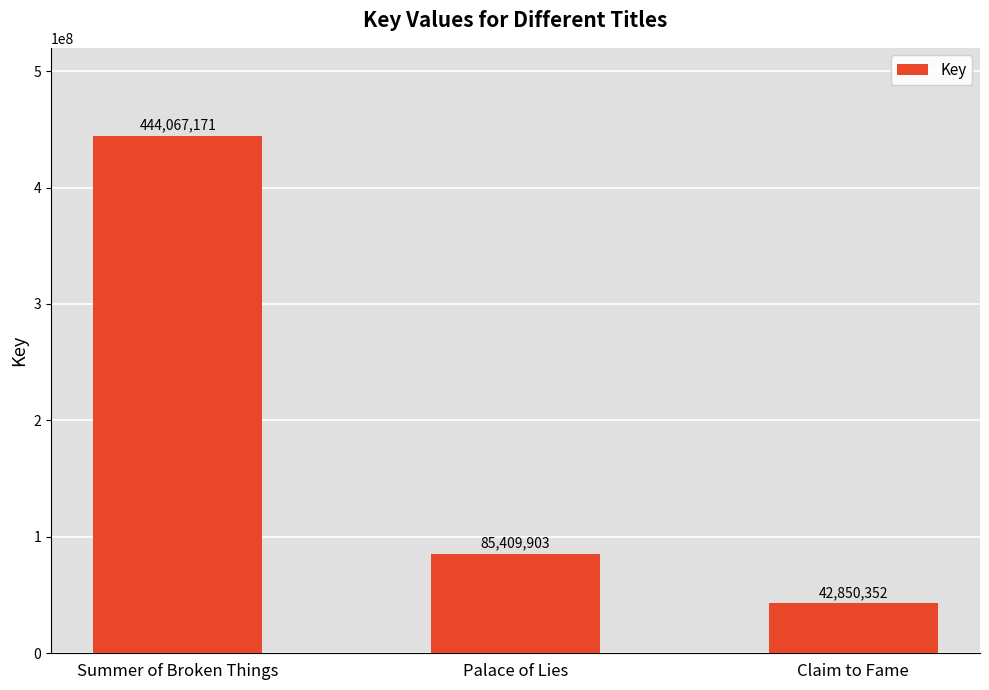

Reading left to right, list all the values displayed in this chart.

444067171	85409903	42850352